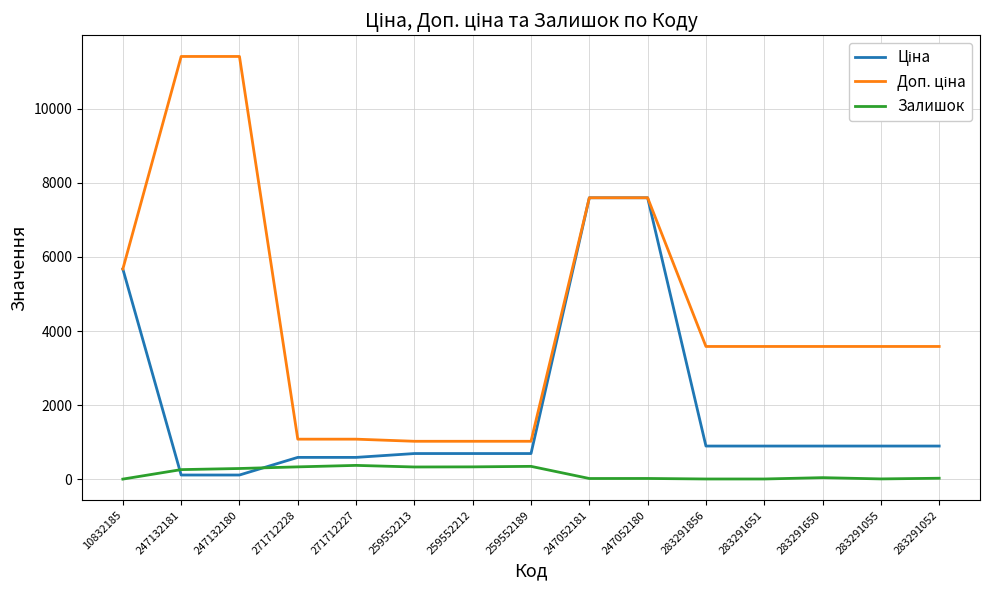

What is the maximum value for Залишок?

374.0